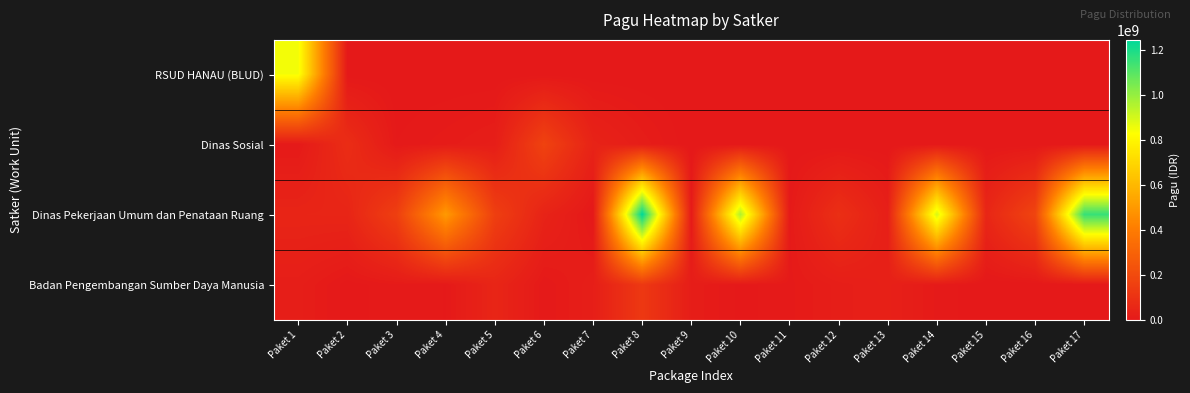

Which series has the largest range (max minus min)?

Dinas Pekerjaan Umum dan Penataan Ruang